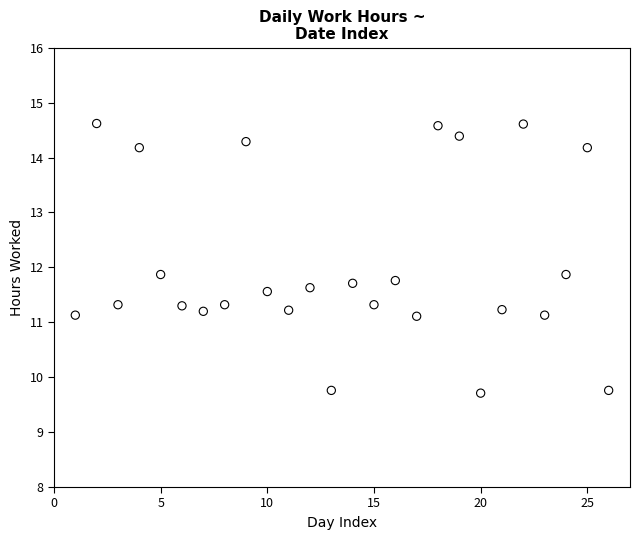

What is the range of X values (max minus min)?

25.0